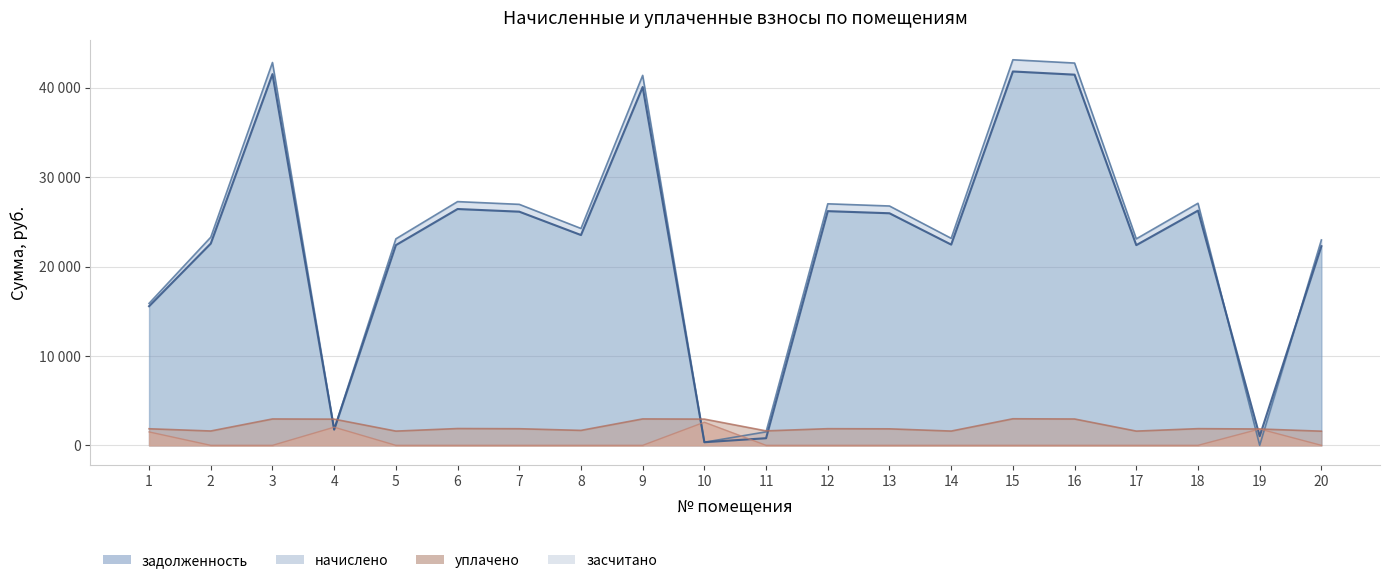

True or false: задолженность has a value of 34538.1 at 18.

False